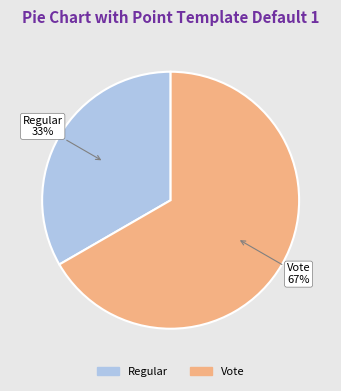

Is there a majority slice in this chart?

Yes